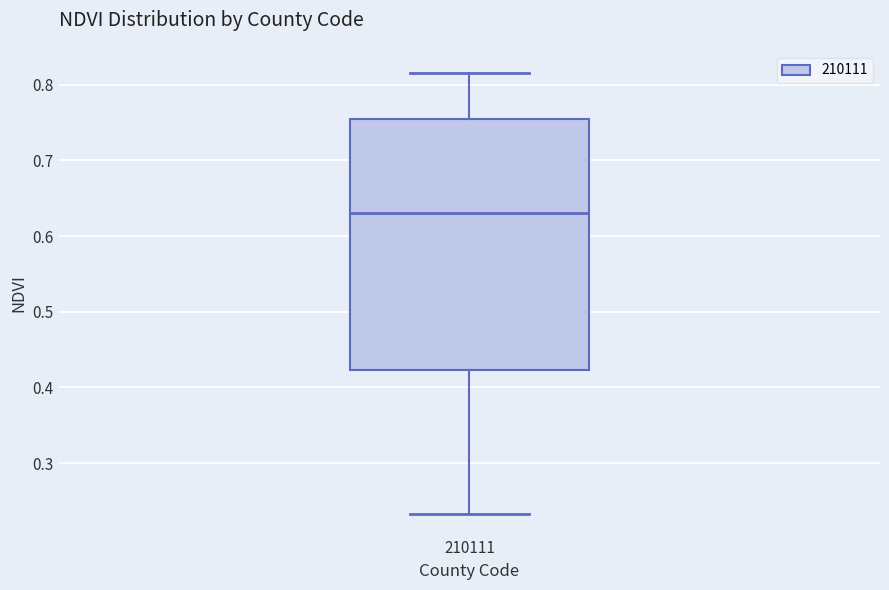

Transcribe this box plot: give where the median line is, the range the box spans, and where the two whiskers end, as read against the y-axis. The values are not printed on the chart, so give them approximately, as read against the axis.

median 0.63, box 0.42 to 0.76, whiskers 0.23 to 0.82